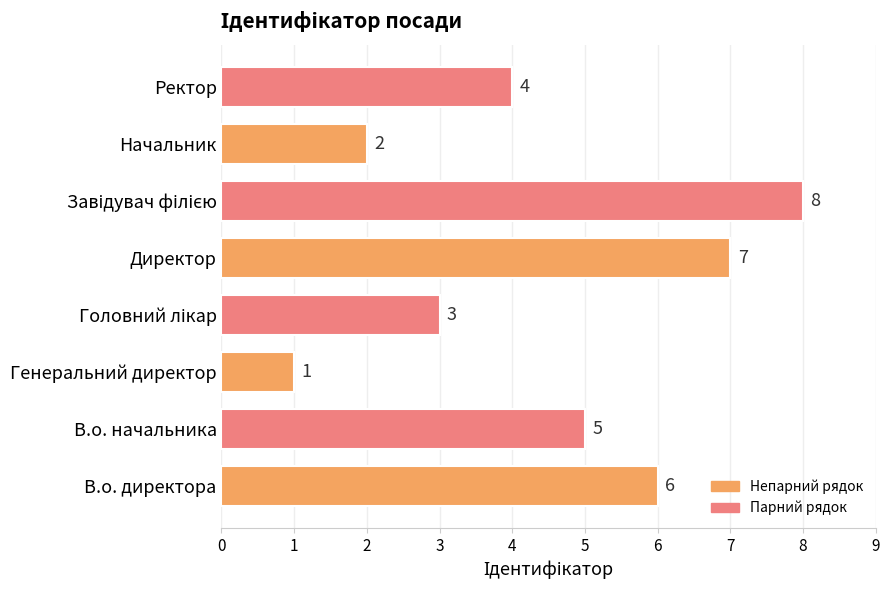

What is the greatest value displayed?

8